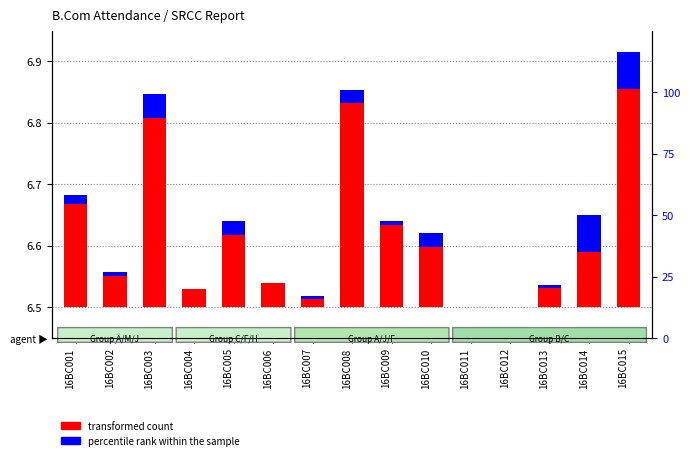

Which series changed the most between 16BC009 and 16BC011?

transformed count